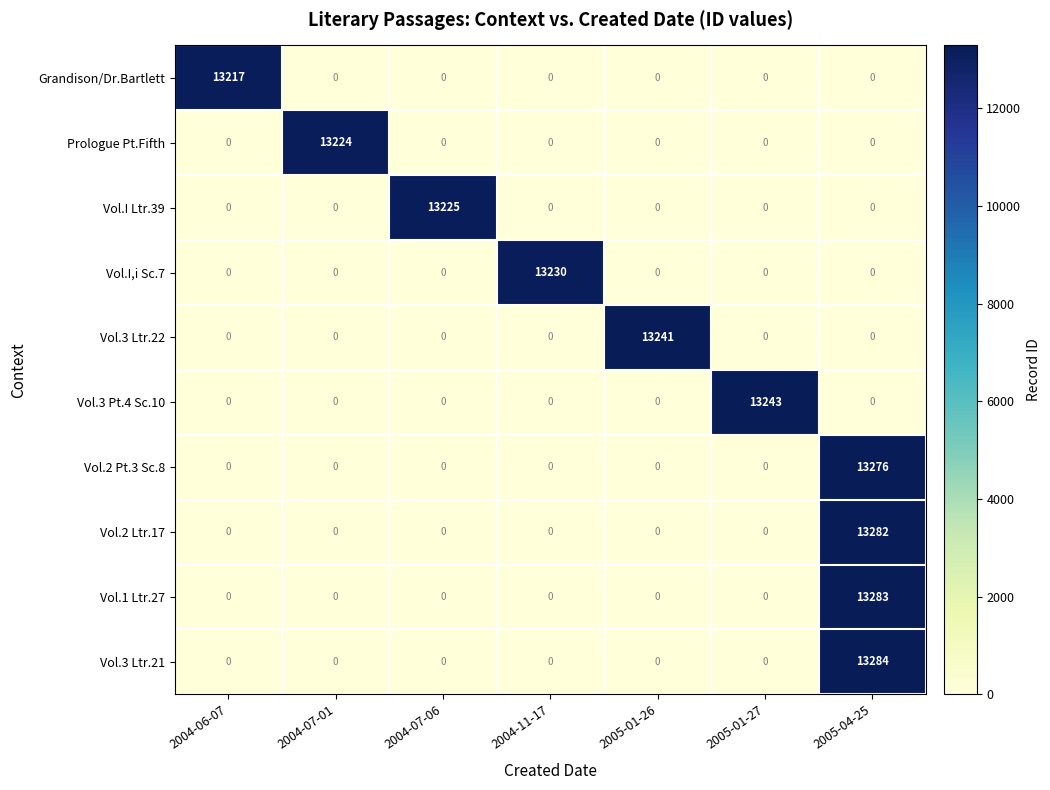

The value of Vol.3 Ltr.22 at 2004-07-06 is -8404. True or false?

False